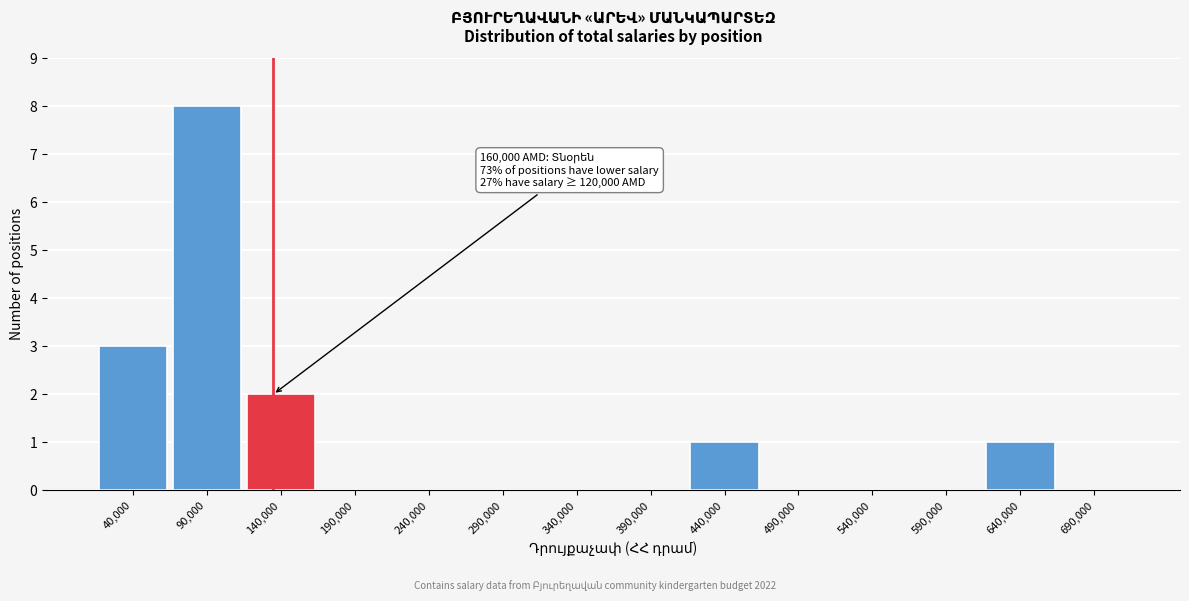

Reading right to left, extract all data points from this chart.

690,000=0	640,000=1	590,000=0	540,000=0	490,000=0	440,000=1	390,000=0	340,000=0	290,000=0	240,000=0	190,000=0	140,000=2	90,000=8	40,000=3